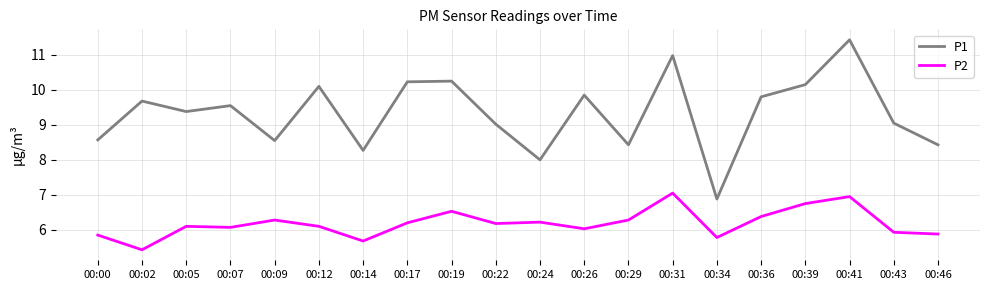

Rank the series by their average value, from highest to lowest.

P1, P2